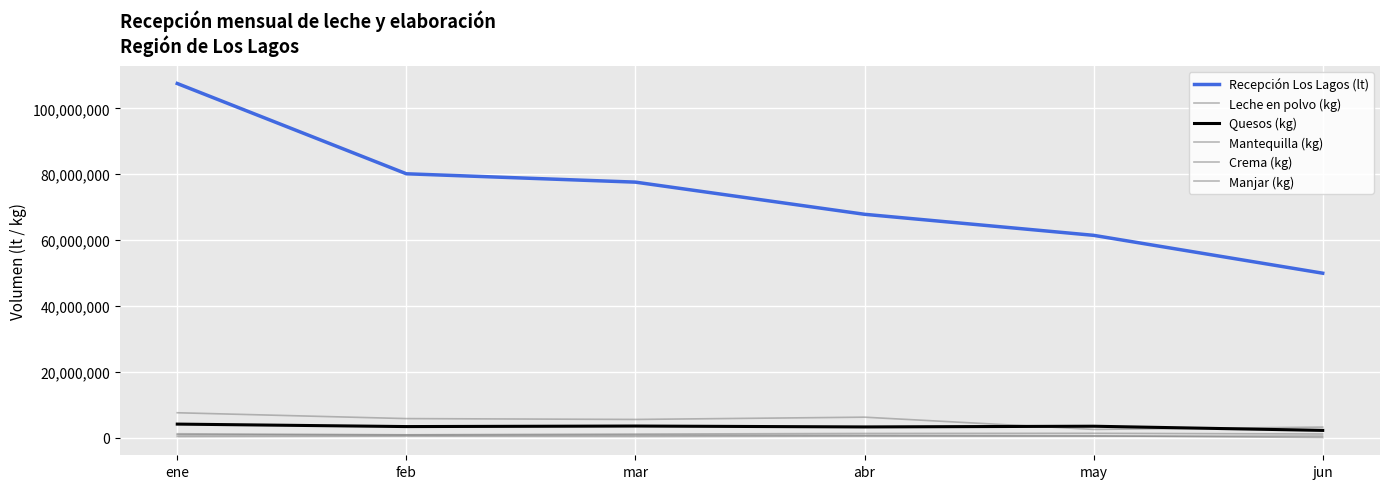

Does the chart display data point markers on the line(s)?

No